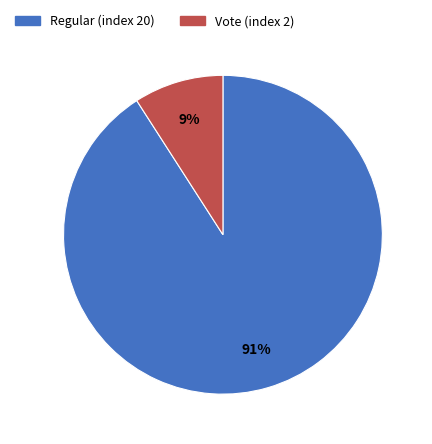

True or false: Regular (index 20) accounts for 99% of the total.

False